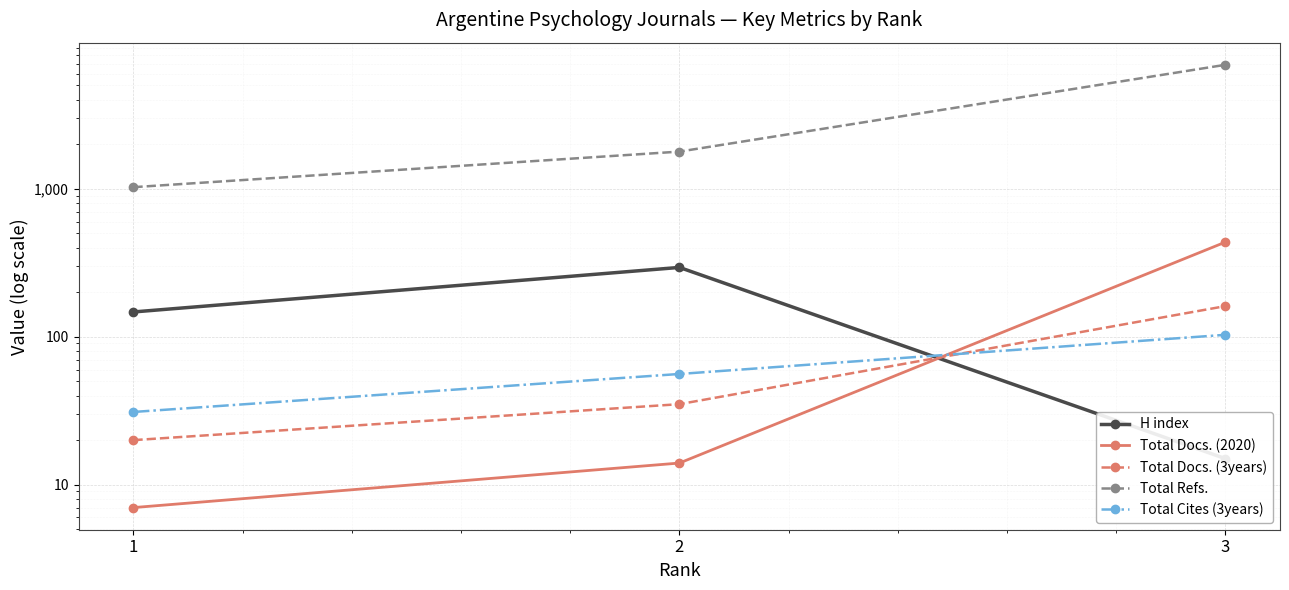

Which series has the largest total across all categories?

Total Refs.